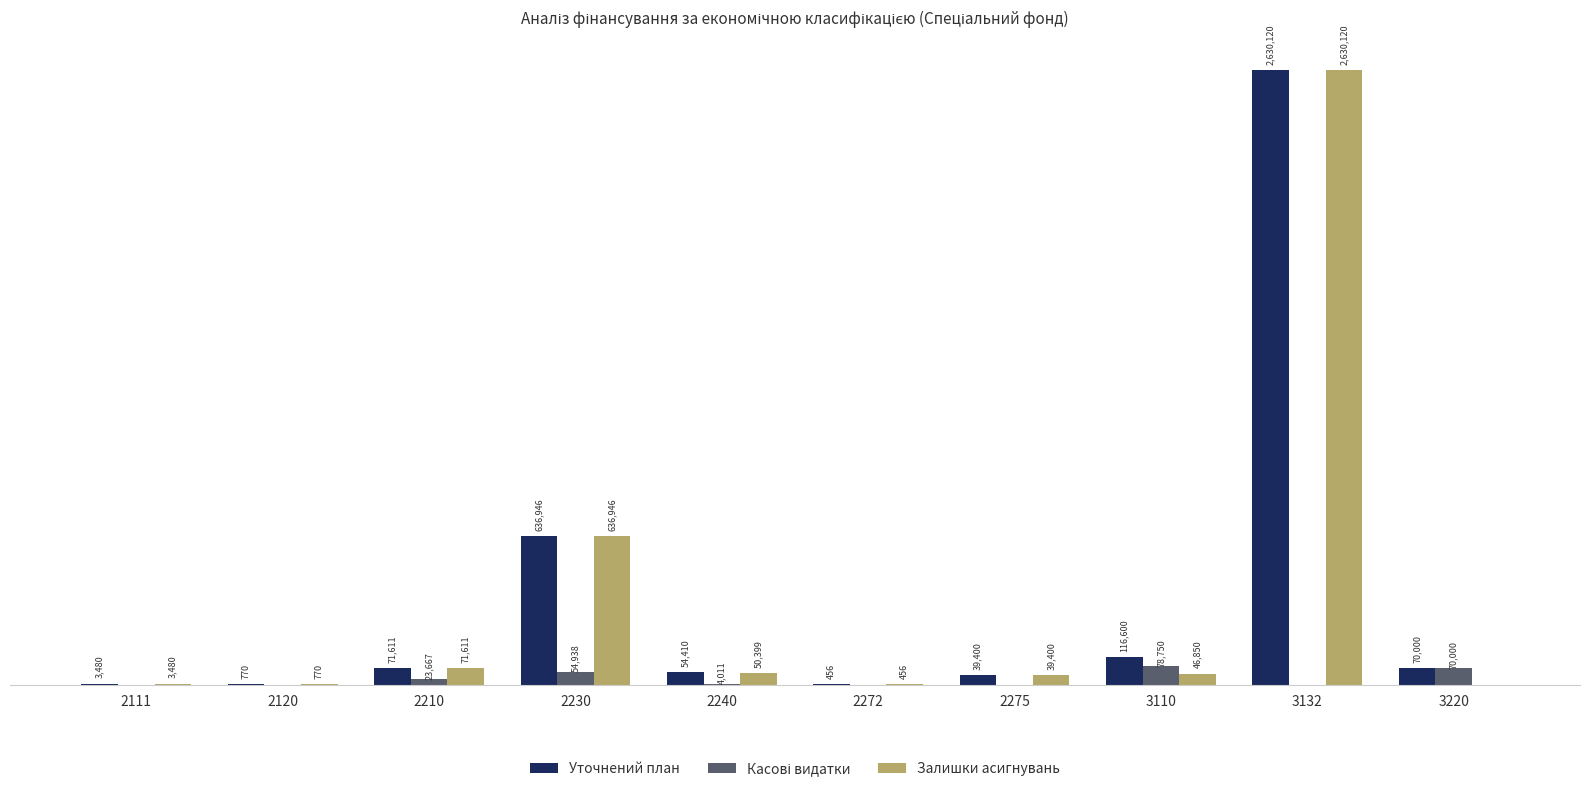

Is the value of Уточнений план at 2111 greater than the value of Касові видатки at 3110?

No